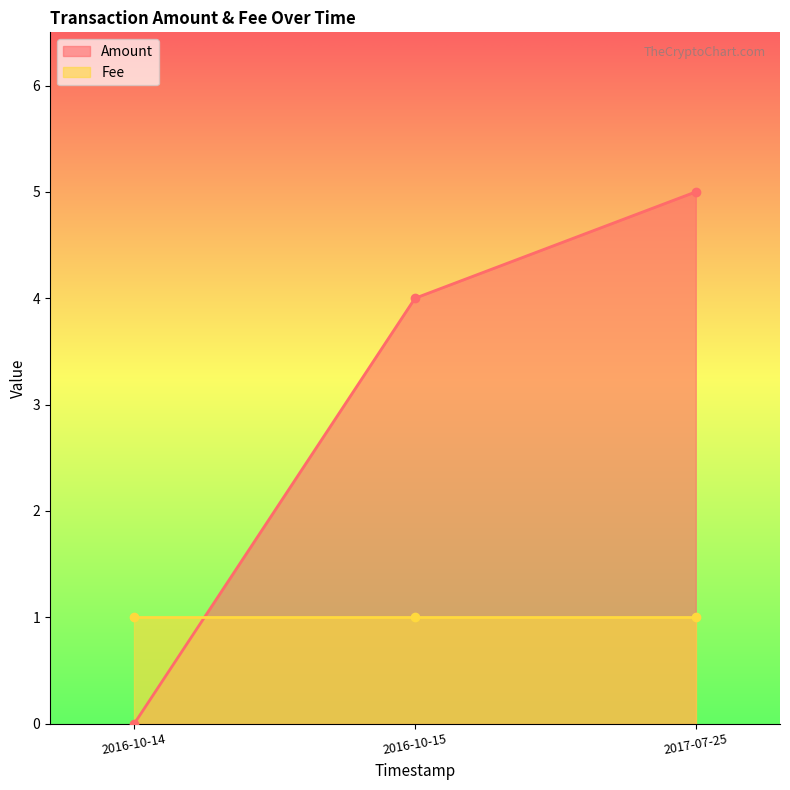

The value of Amount at 2016-10-15 is 4. True or false?

True